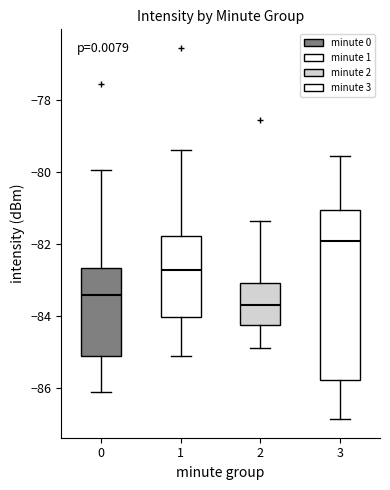

Reading left to right, read every box against the y-axis: the position of its median line, the range the box covers, and the ends of its whiskers. The values are not printed on the chart, so give them approximately, as read against the axis.

0: median -83.4, box -85.2 to -82.6, whiskers -86.2 to -80.0
1: median -82.8, box -84.0 to -81.8, whiskers -85.2 to -79.4
2: median -83.6, box -84.2 to -83.0, whiskers -85.0 to -81.4
3: median -82.0, box -85.8 to -81.0, whiskers -86.8 to -79.6